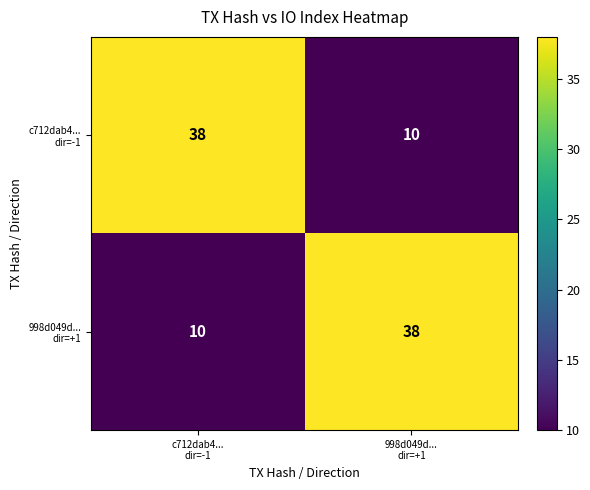

What is the maximum value shown in the chart?

38